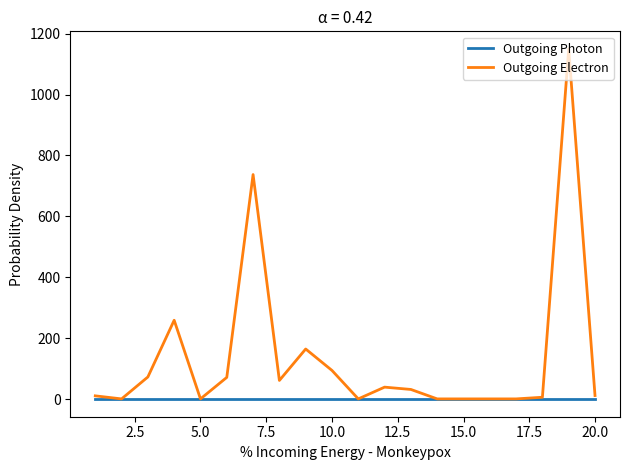

Rank the series by their maximum value, from lowest to highest.

Outgoing Photon, Outgoing Electron